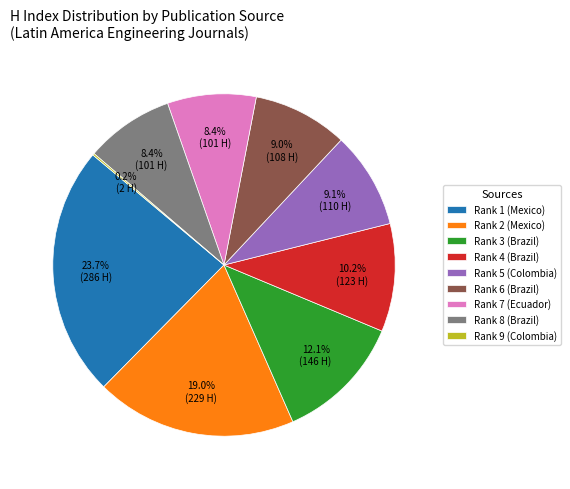

What is the largest slice in the pie chart?

Rank 1 (Mexico)